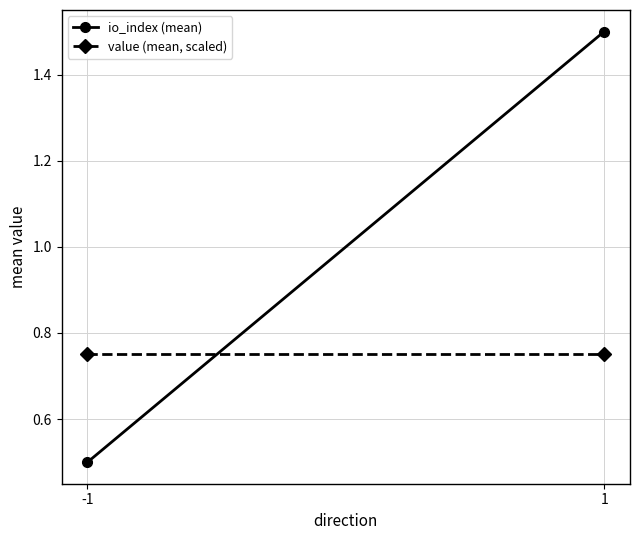

What is the average value of the value (mean, scaled) series?

0.8